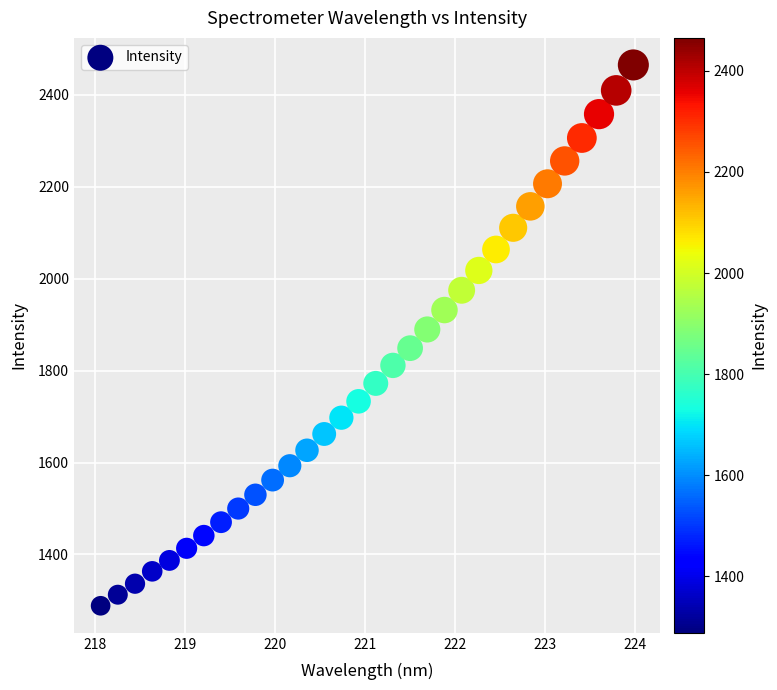

What Y value in the scatter plot is closest to 1876?

1889.6